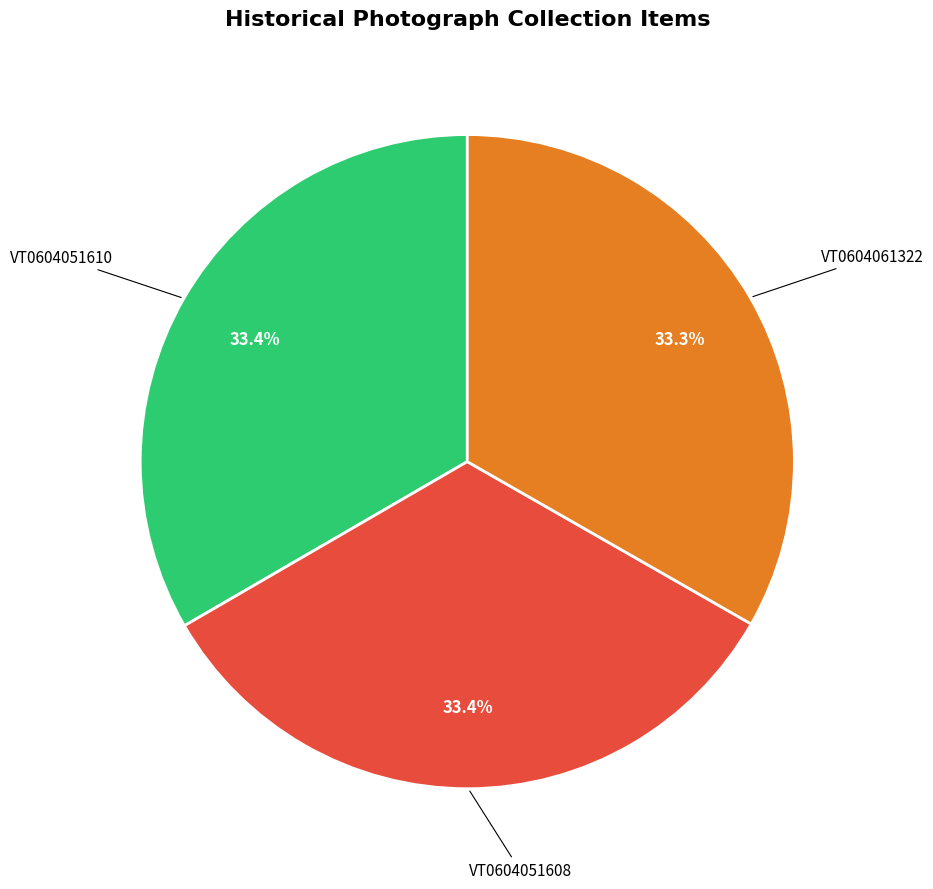

How many slices are in this pie chart?

3